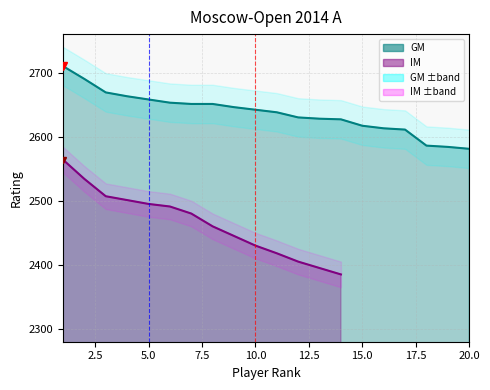

What is the greatest value displayed?

2710